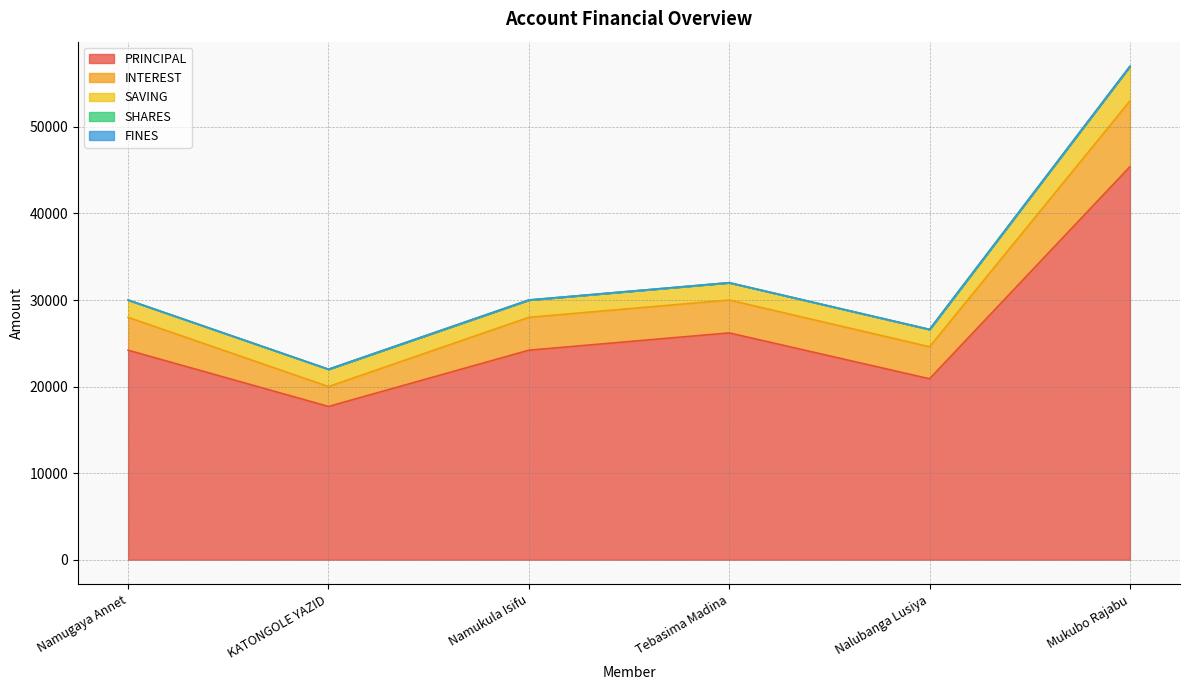

True or false: FINES has more than 2 points higher than both neighbors.

False